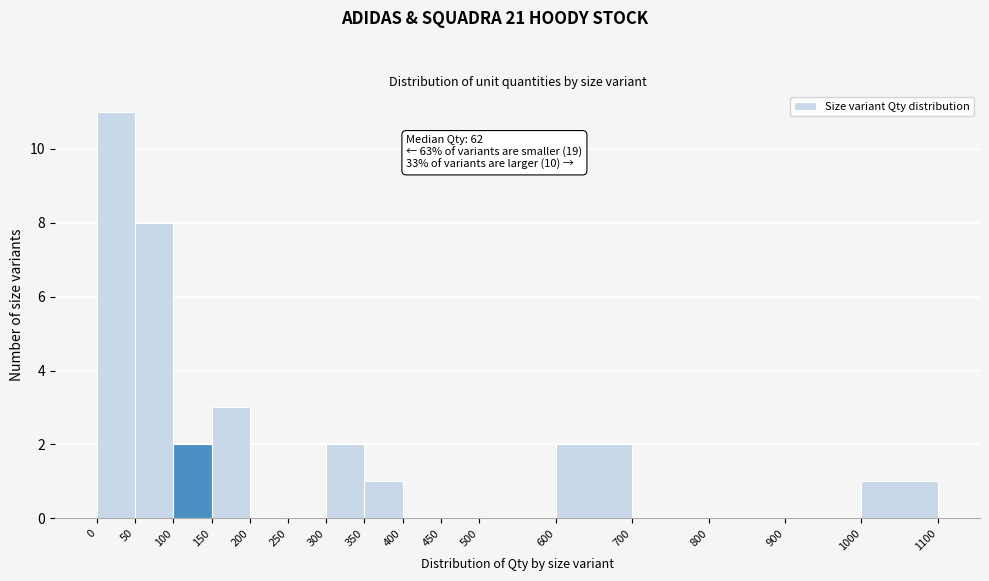

Which range on the x-axis has the tallest bar?

0 to 50